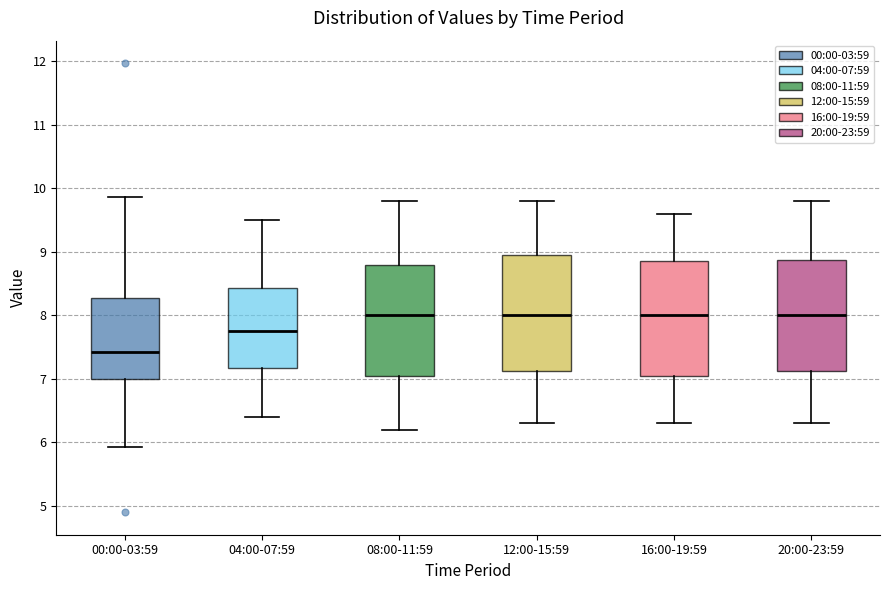

Reading left to right, read every box against the y-axis: the position of its median line, the range the box covers, and the ends of its whiskers. The values are not printed on the chart, so give them approximately, as read against the axis.

00:00-03:59: median 7.4, box 7.0 to 8.3, whiskers 5.9 to 9.9
04:00-07:59: median 7.8, box 7.2 to 8.4, whiskers 6.4 to 9.5
08:00-11:59: median 8.0, box 7.1 to 8.8, whiskers 6.2 to 9.8
12:00-15:59: median 8.0, box 7.1 to 9.0, whiskers 6.3 to 9.8
16:00-19:59: median 8.0, box 7.1 to 8.9, whiskers 6.3 to 9.6
20:00-23:59: median 8.0, box 7.1 to 8.9, whiskers 6.3 to 9.8